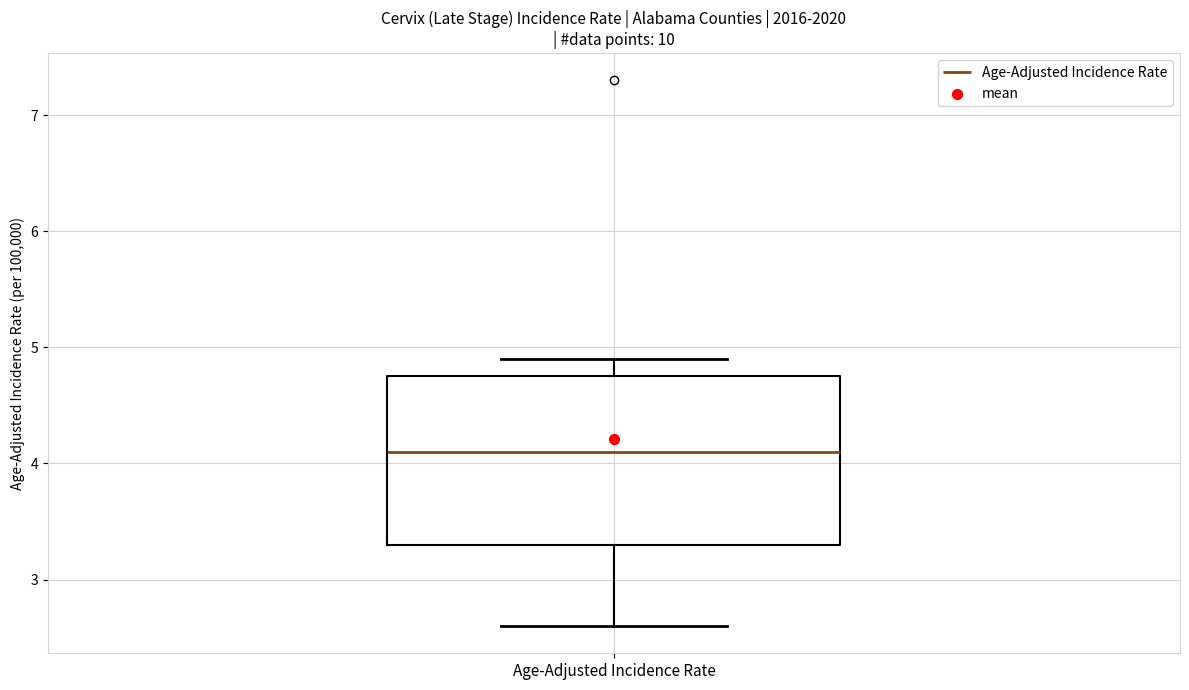

Where does the lower whisker of the box for Age-Adjusted Incidence Rate end on the y-axis? The values are not printed on the chart, so give them approximately, as read against the axis.

2.6